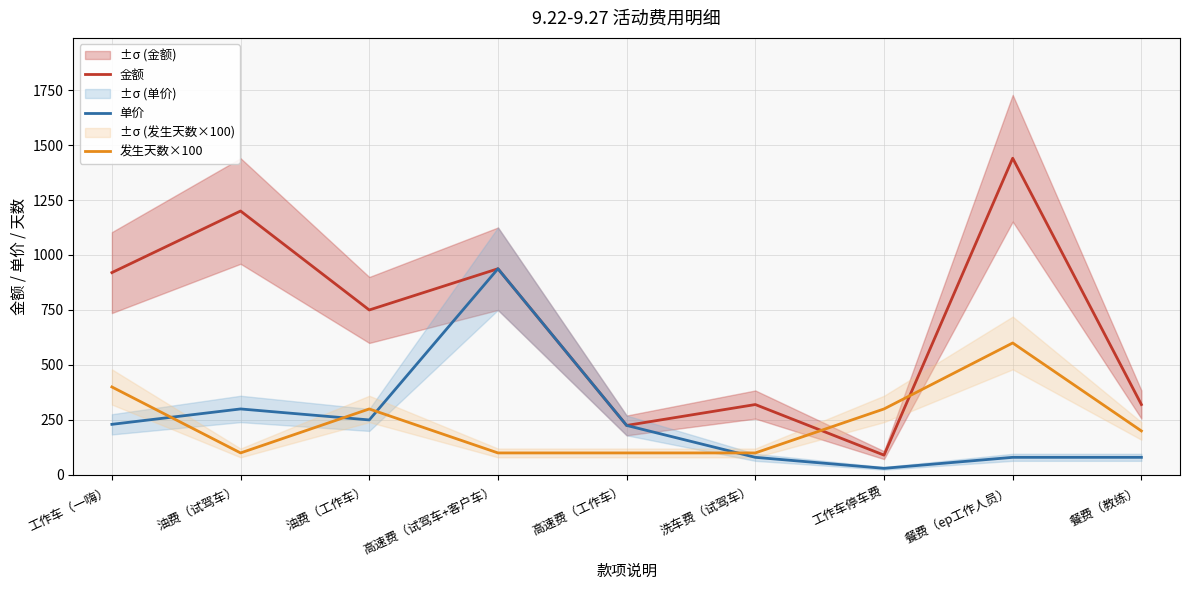

True or false: 金额 has a value of 619.5 at 油费（试驾车）.

False